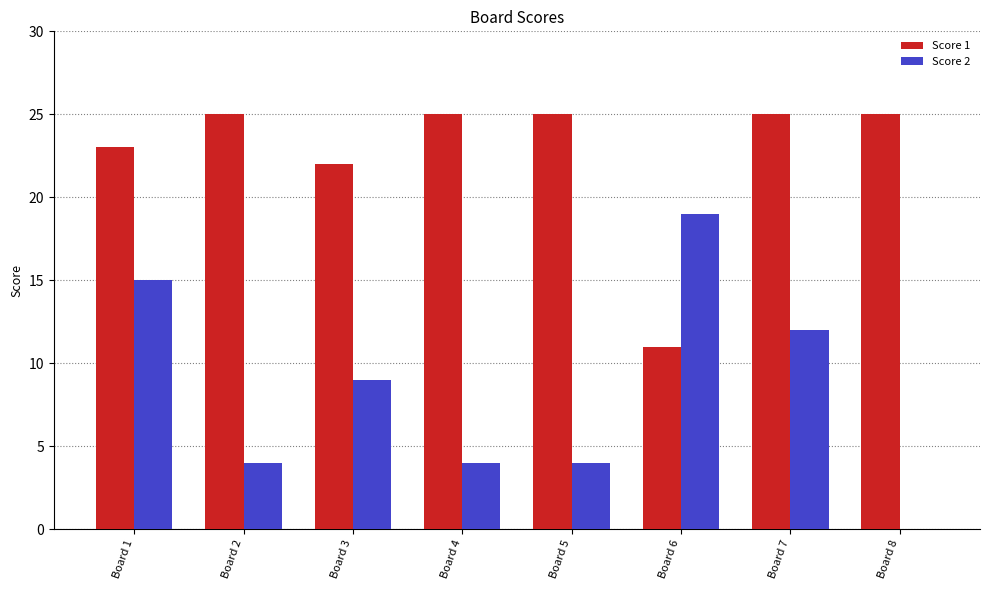

What is the approximate value of Score 2 at Board 7, to the nearest 10?

10